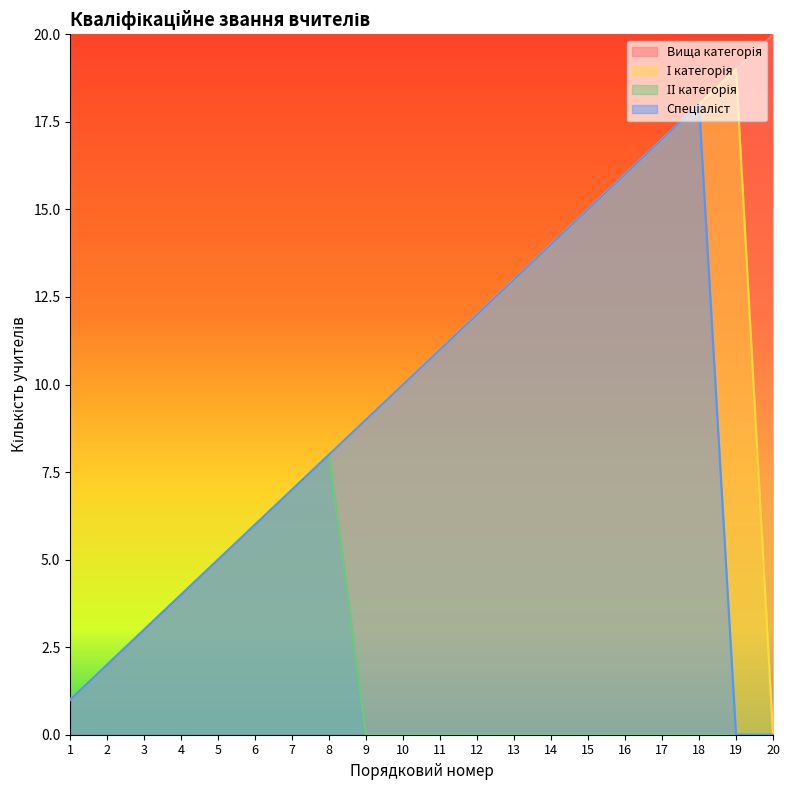

At which category is the sum across all series the highest?

18